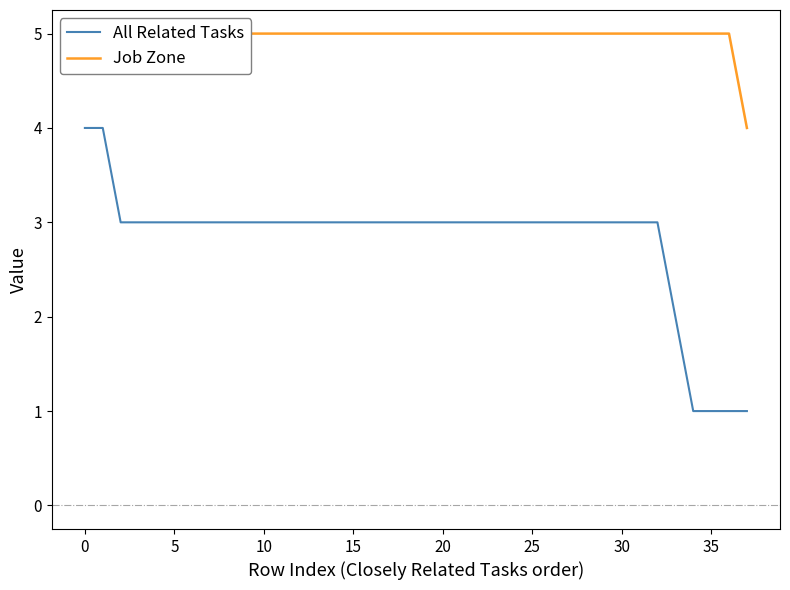

What is the spread (max minus min) of values at 33?

3